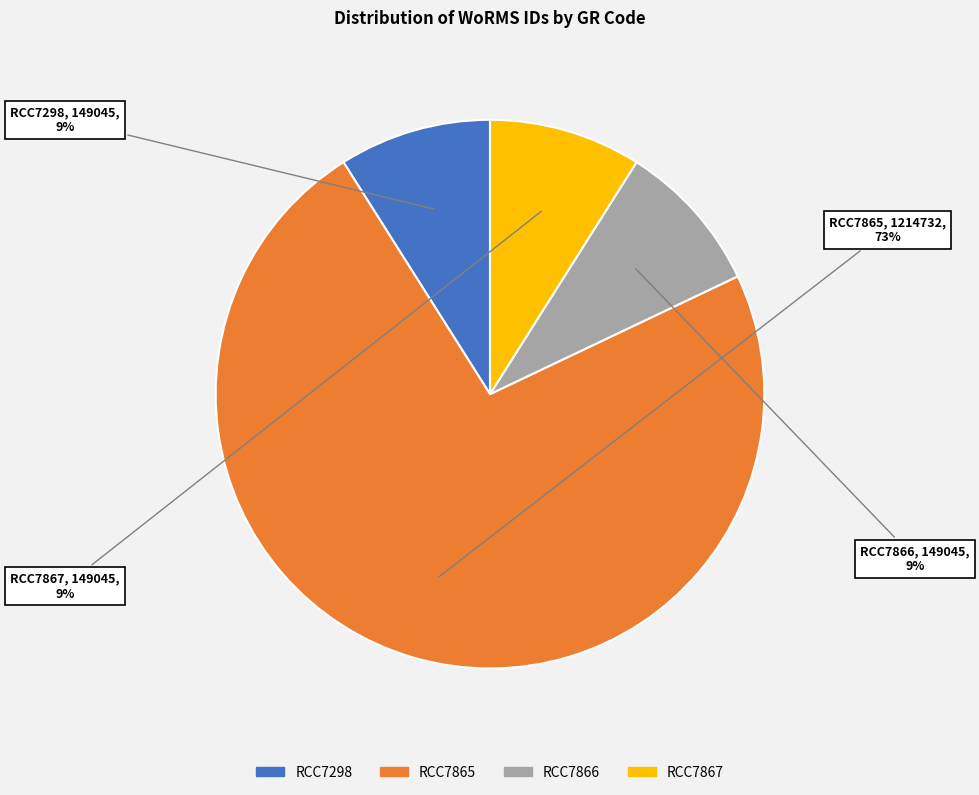

To the nearest percent, what is the difference between the RCC7865 and RCC7866 slice percentages?

64%